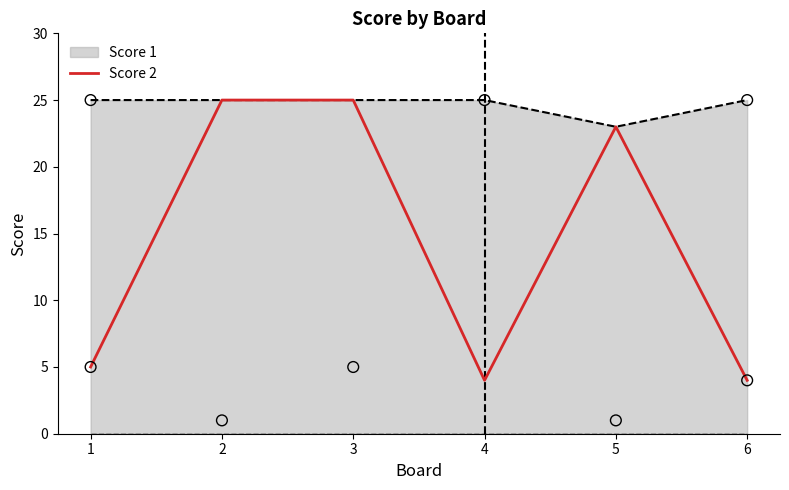

Between 2 and 1, which is larger?

2